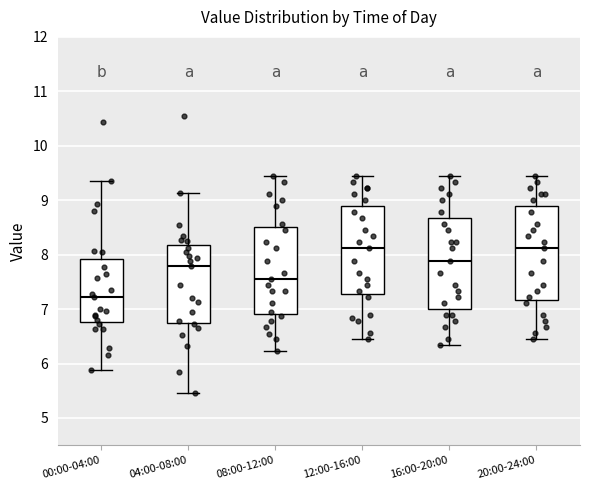

Reading left to right, read every box against the y-axis: the position of its median line, the range the box covers, and the ends of its whiskers. The values are not printed on the chart, so give them approximately, as read against the axis.

00:00-04:00: median 7.2, box 6.8 to 7.9, whiskers 5.9 to 9.4
04:00-08:00: median 7.8, box 6.8 to 8.2, whiskers 5.5 to 9.1
08:00-12:00: median 7.6, box 6.9 to 8.5, whiskers 6.2 to 9.5
12:00-16:00: median 8.1, box 7.3 to 8.9, whiskers 6.5 to 9.5
16:00-20:00: median 7.9, box 7.0 to 8.7, whiskers 6.3 to 9.5
20:00-24:00: median 8.1, box 7.2 to 8.9, whiskers 6.5 to 9.5